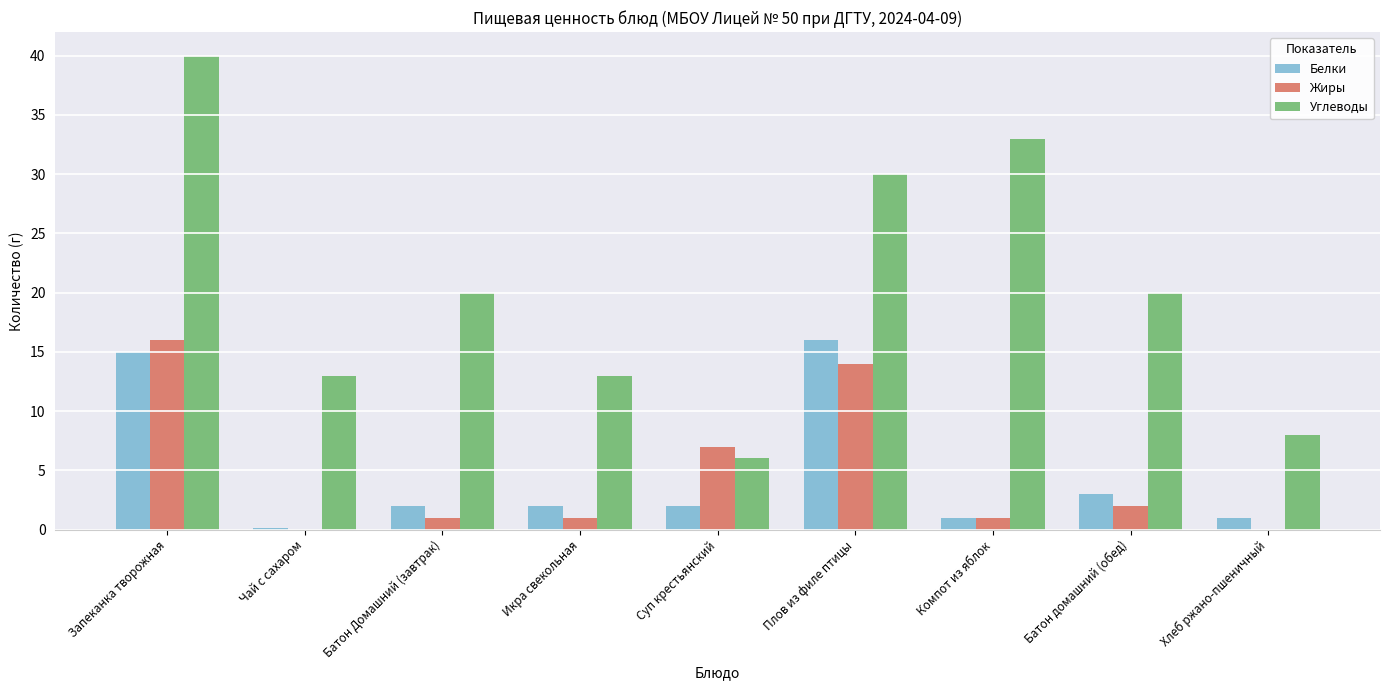

Which series has the largest total across all categories?

Углеводы